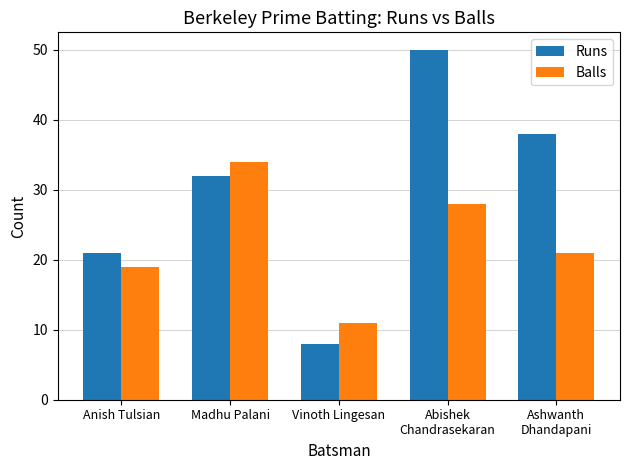

How many bars are there in each group?

2